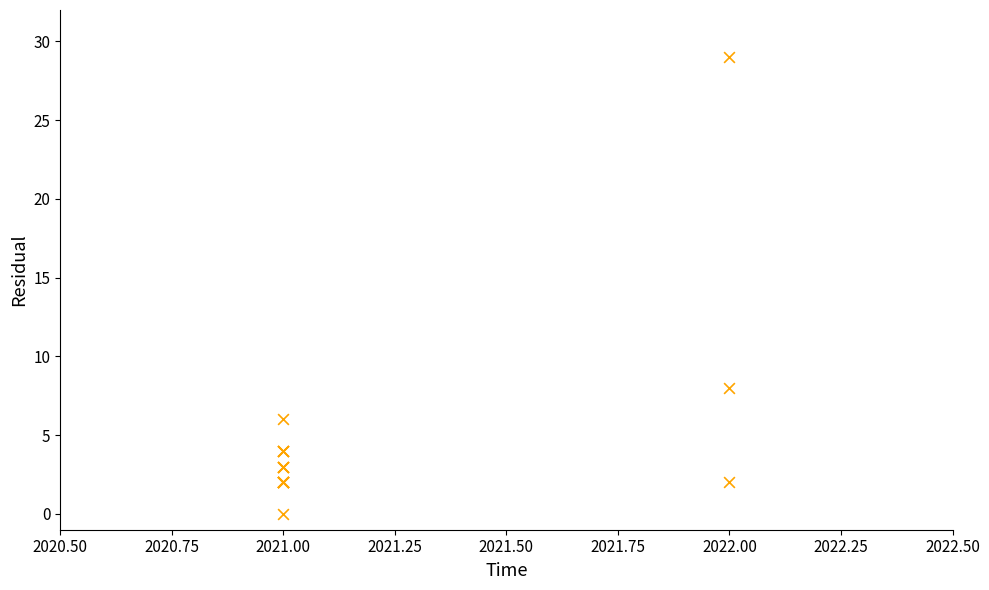

What Y value in the scatter plot is closest to 14?

8